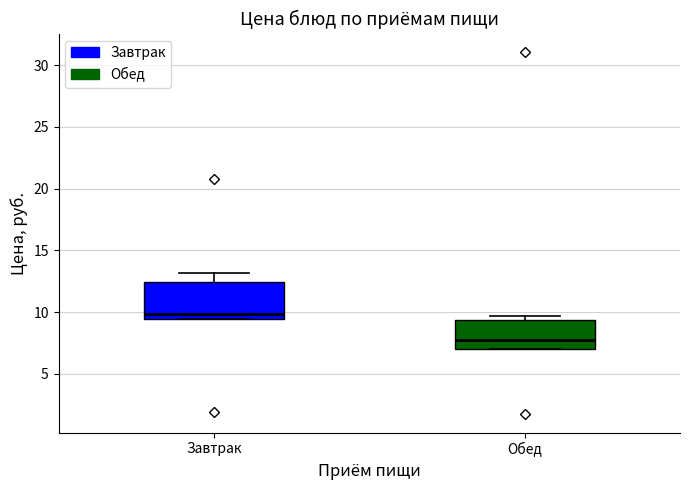

Which box is the tallest, from its lower edge to its upper edge?

Завтрак